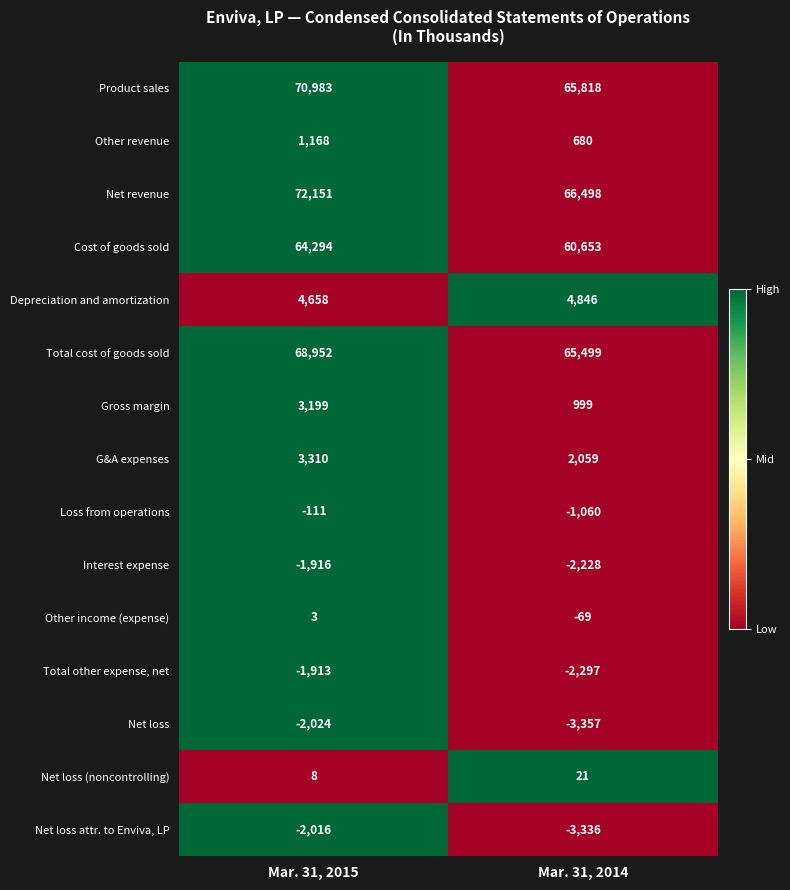

The value of Cost of goods sold at Mar. 31, 2015 is 64294. True or false?

True